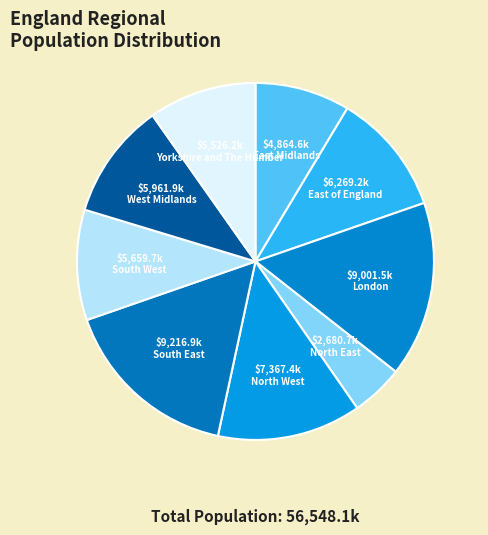

Rank the categories by value from lowest to highest.

North East, East Midlands, Yorkshire and The Humber, South West, West Midlands, East of England, North West, London, South East